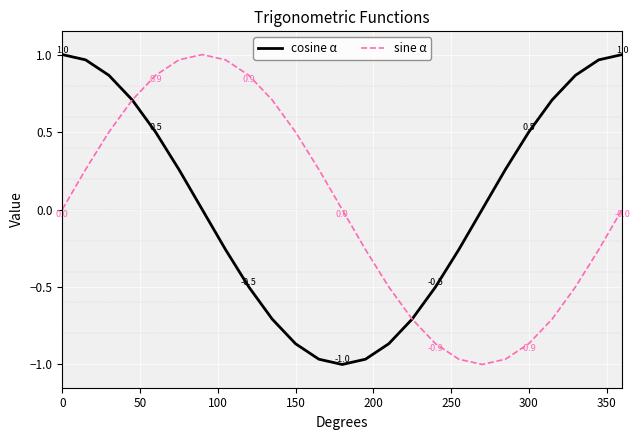

True or false: sine α and cosine α cross at least once.

True